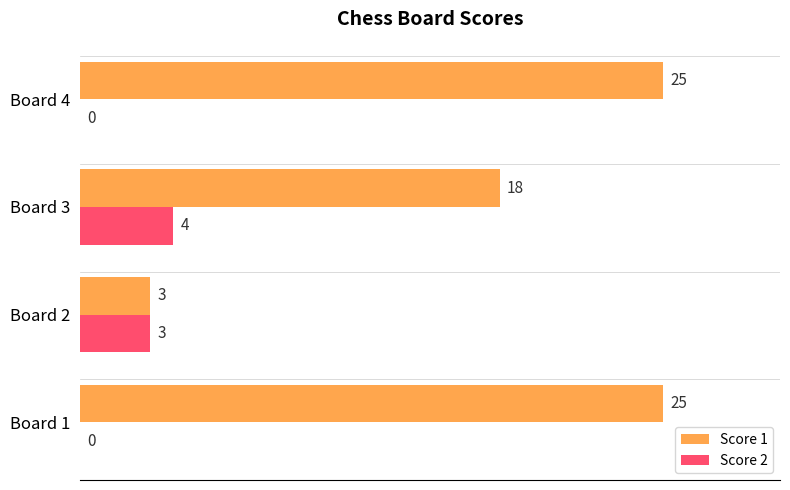

What is the maximum value shown in the chart?

25